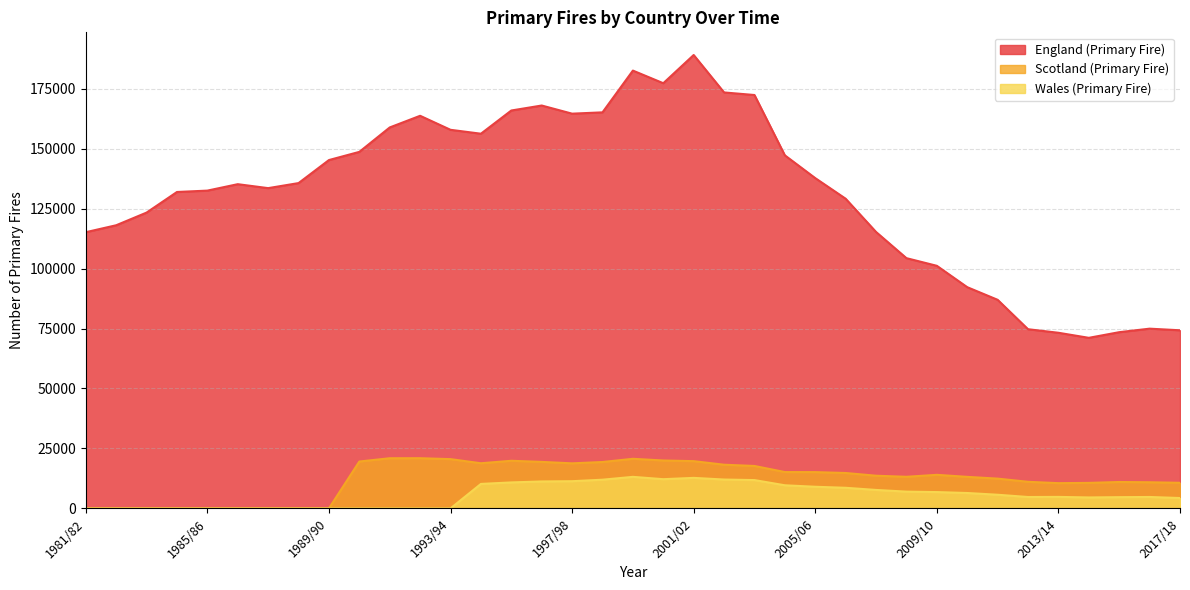

How many lines are shown in the chart?

3